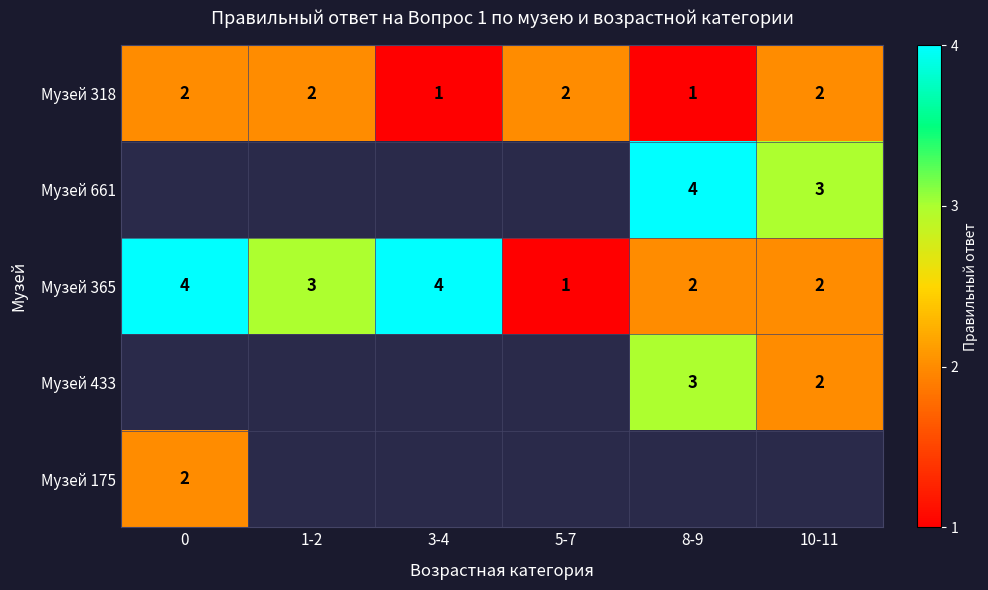

What is the sum of all Музей 318 values?

10